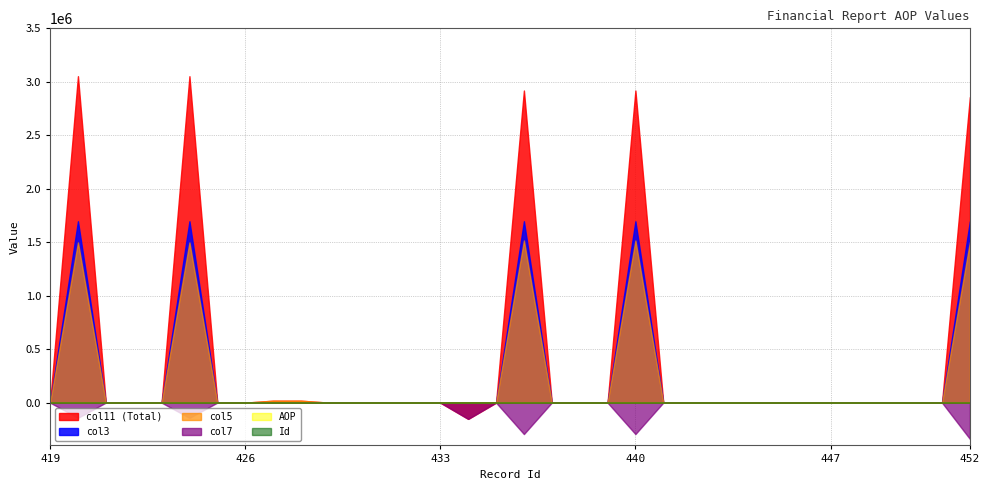

At which category is the sum across all series the highest?

424